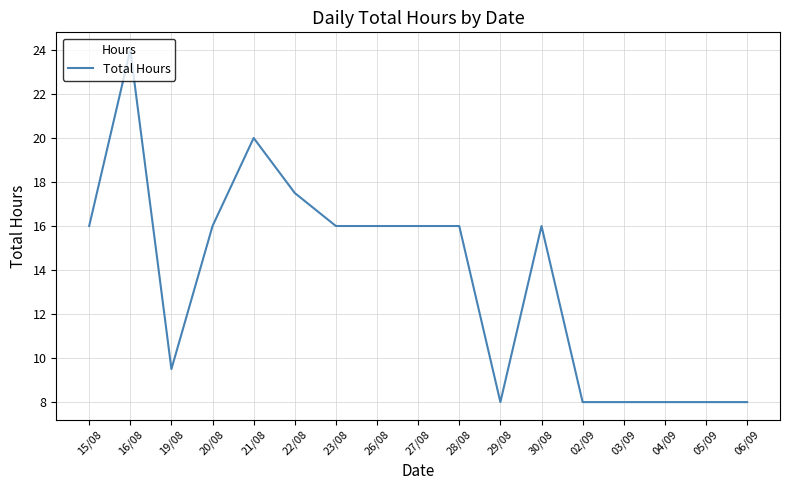

Reading right to left, transcribe all the data shown in this chart.

8.0	8.0	8.0	8.0	8.0	16.0	8.0	16.0	16.0	16.0	16.0	17.5	20.0	16.0	9.5	24.0	16.0